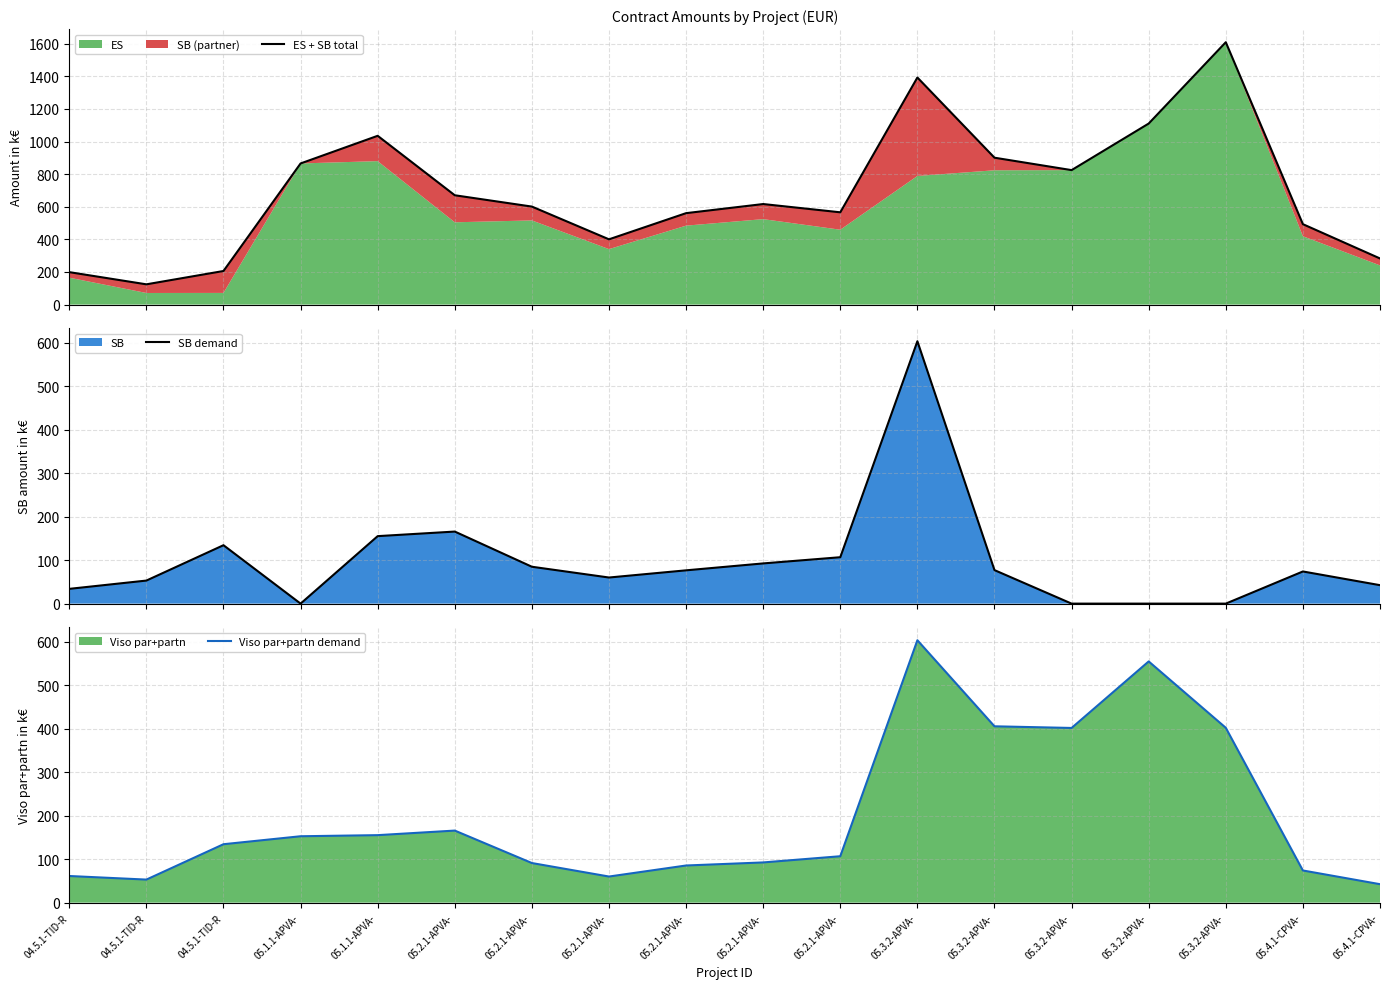

What is the spread (max minus min) of values at 05.3.2-APVA-?

789.0